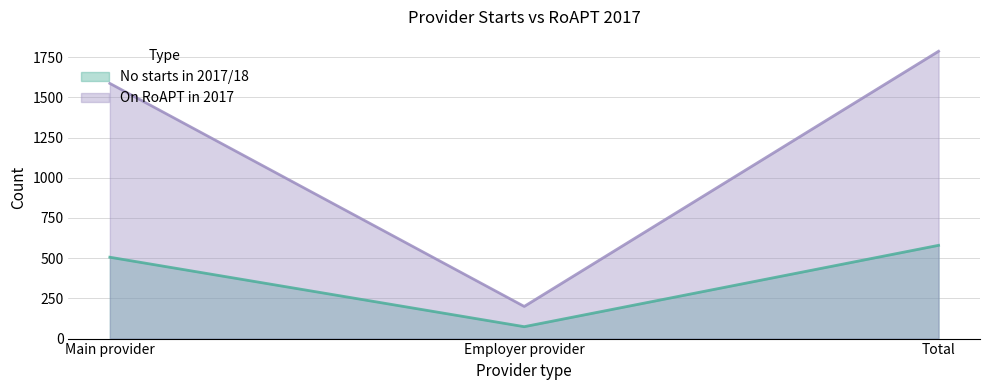

Where does the On RoAPT in 2017 series first go above 1587?

Total